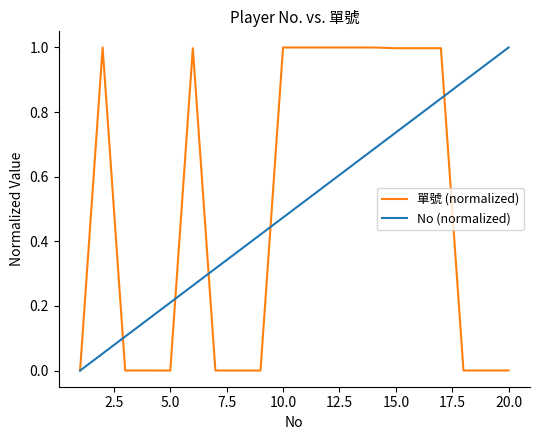

What is the highest value of the 單號 (normalized) series?

1.0